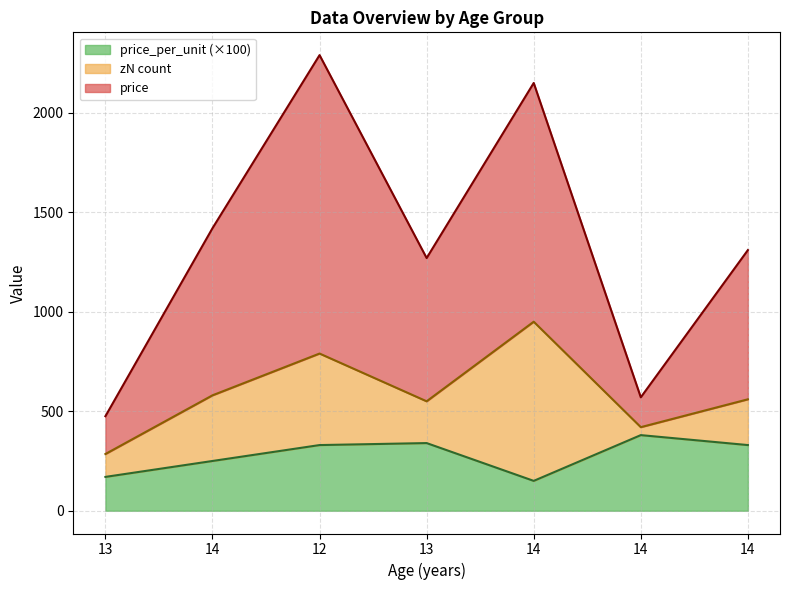

True or false: price has more than 1 points higher than both neighbors.

True